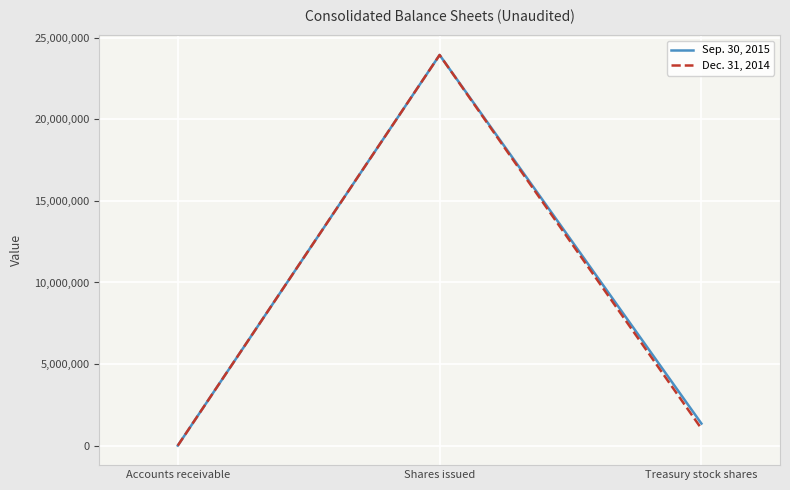

The Dec. 31, 2014 series shows 23936036 at Shares issued. True or false?

True